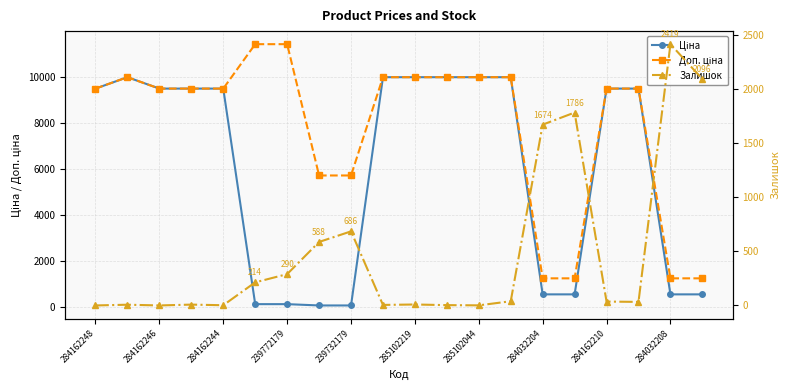

What are all the series names shown in the legend?

Ціна, Доп. ціна, Залишок